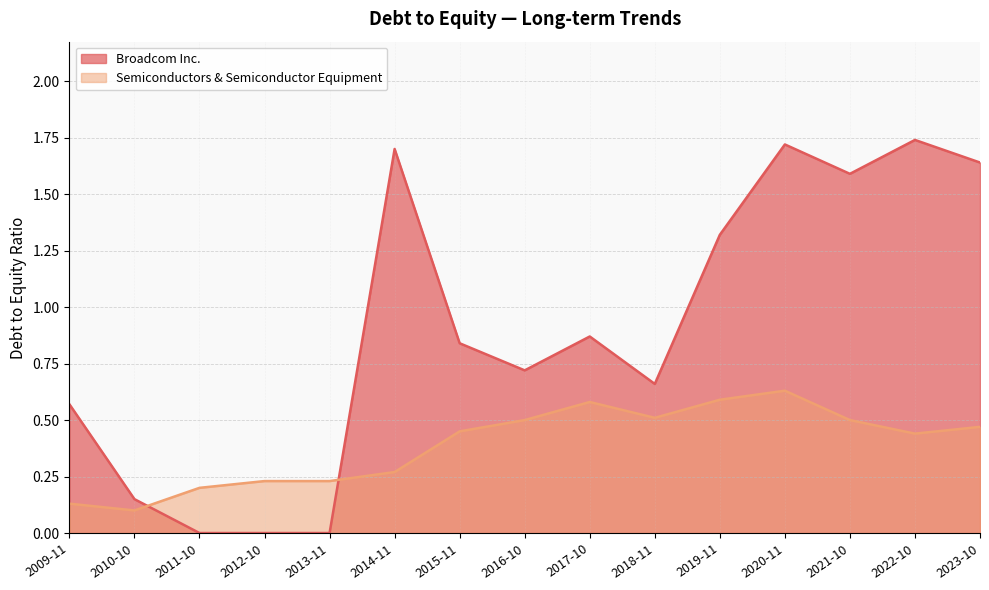

What are all the series names shown in the legend?

Broadcom Inc., Semiconductors & Semiconductor Equipment